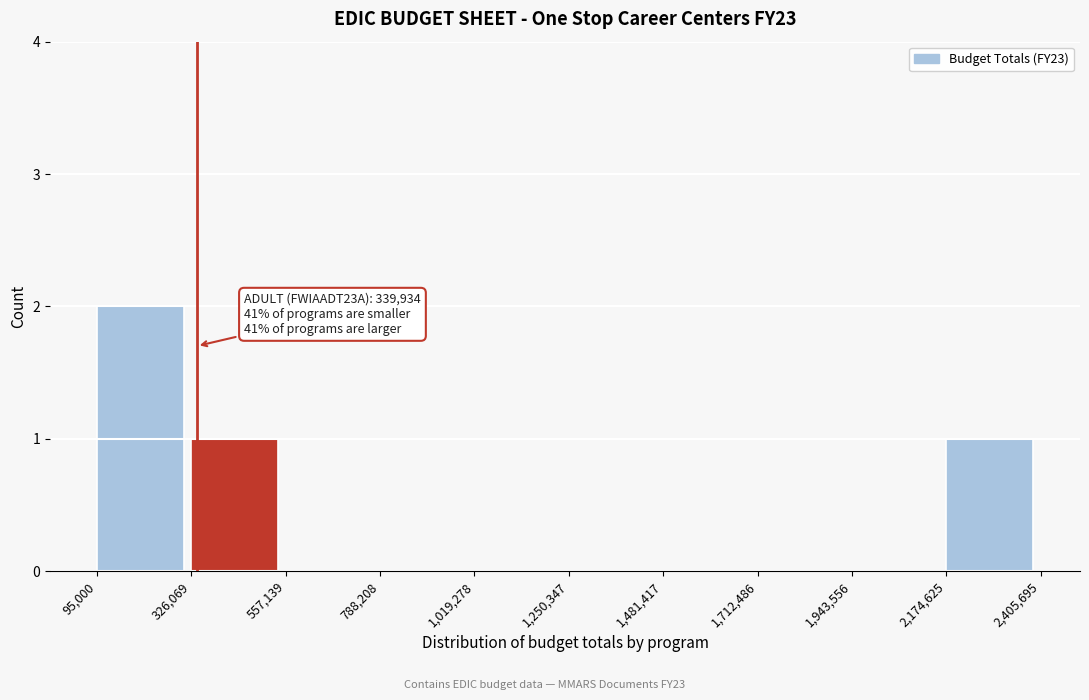

Which range on the x-axis has the tallest bar?

95,000 to 326,069